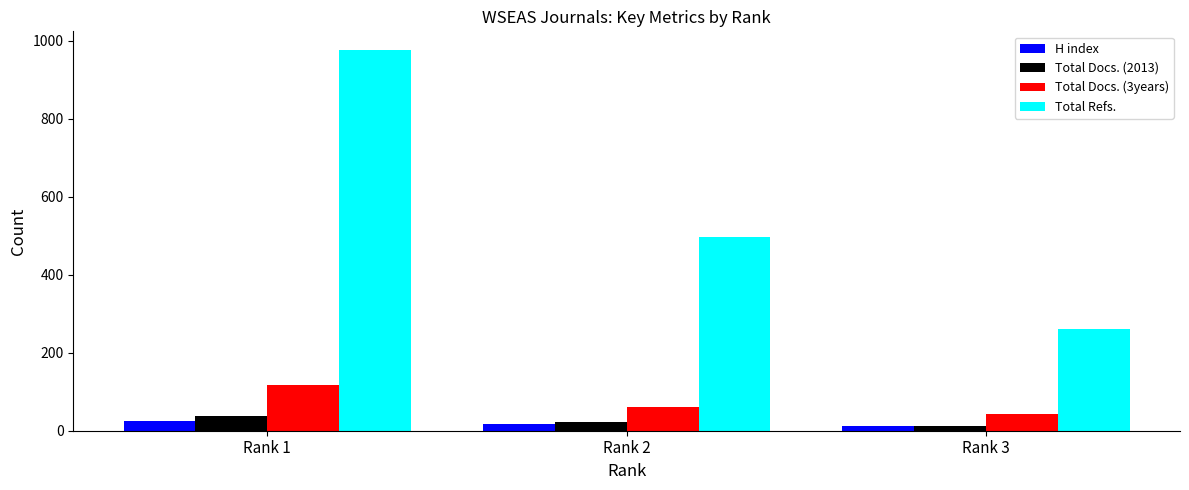

At which category is the sum across all series the highest?

Rank 1